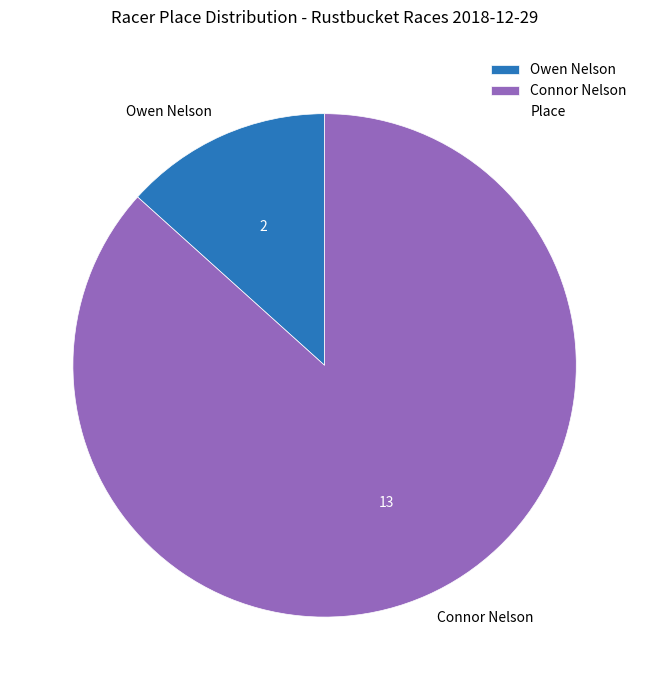

How many slices are in this pie chart?

2